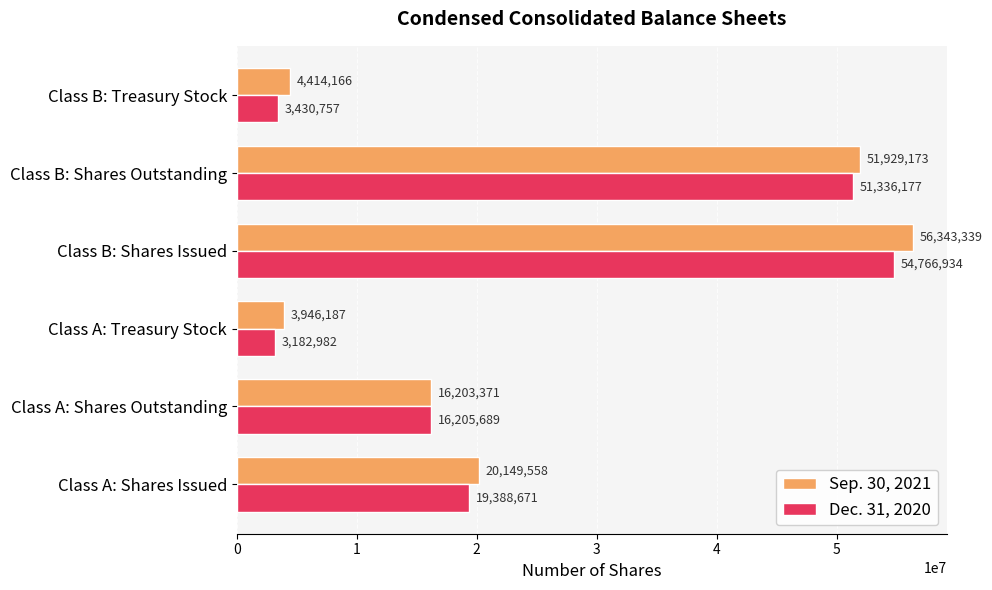

True or false: Sep. 30, 2021 has a value of 4414166 at Class B: Treasury Stock.

True